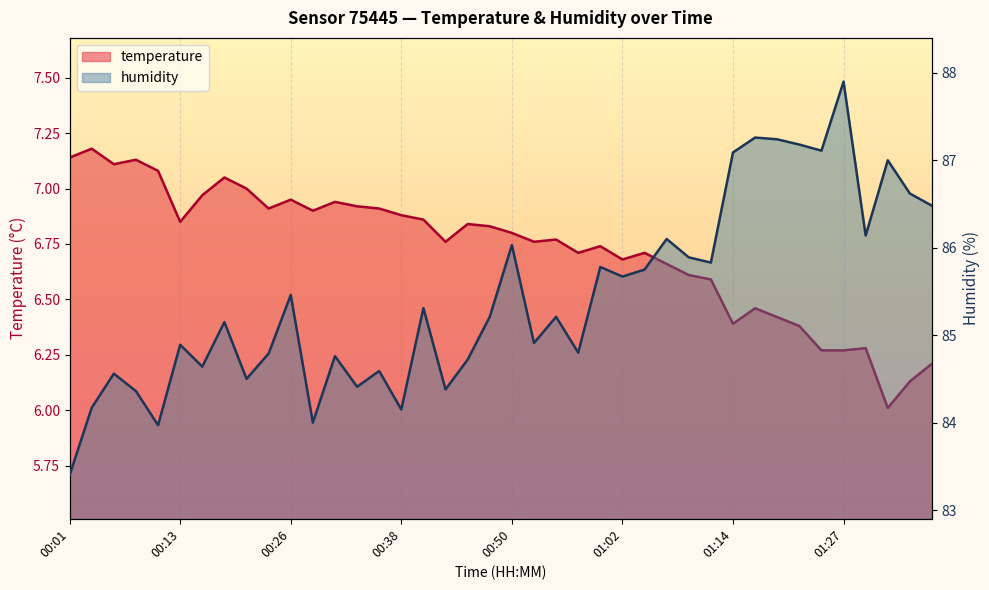

Rank the series by their average value, from lowest to highest.

temperature, humidity